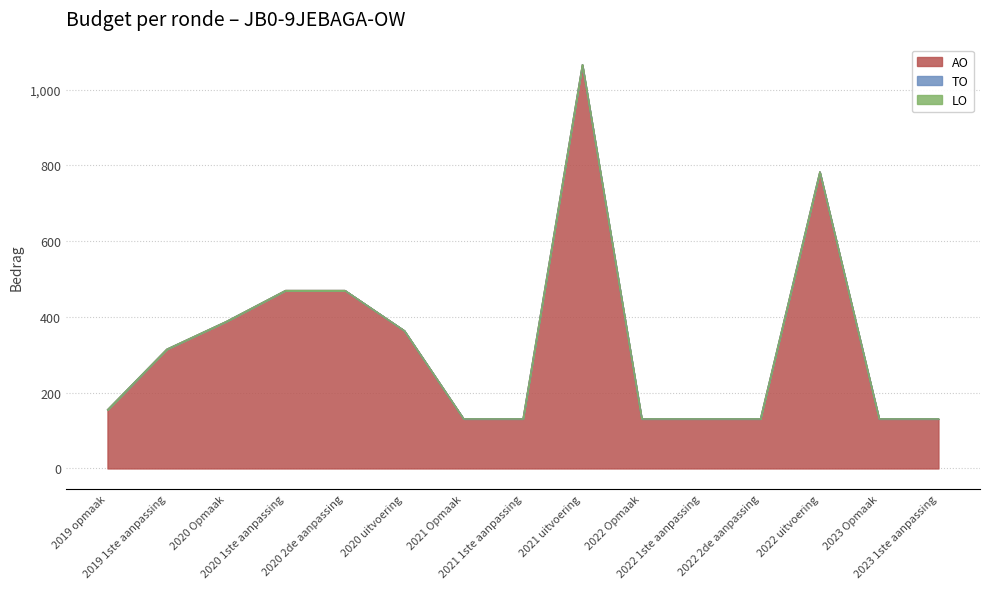

Which series changed the most between 2021 Opmaak and 2022 2de aanpassing?

AO